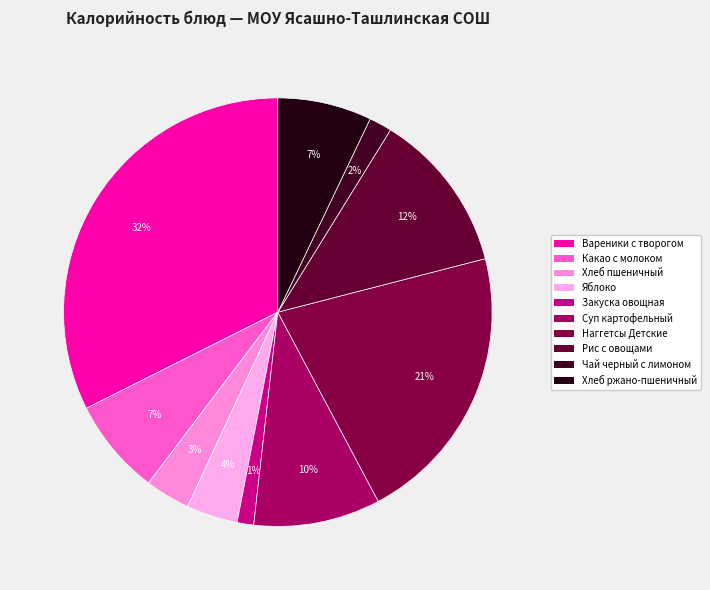

How many slices are in this pie chart?

10